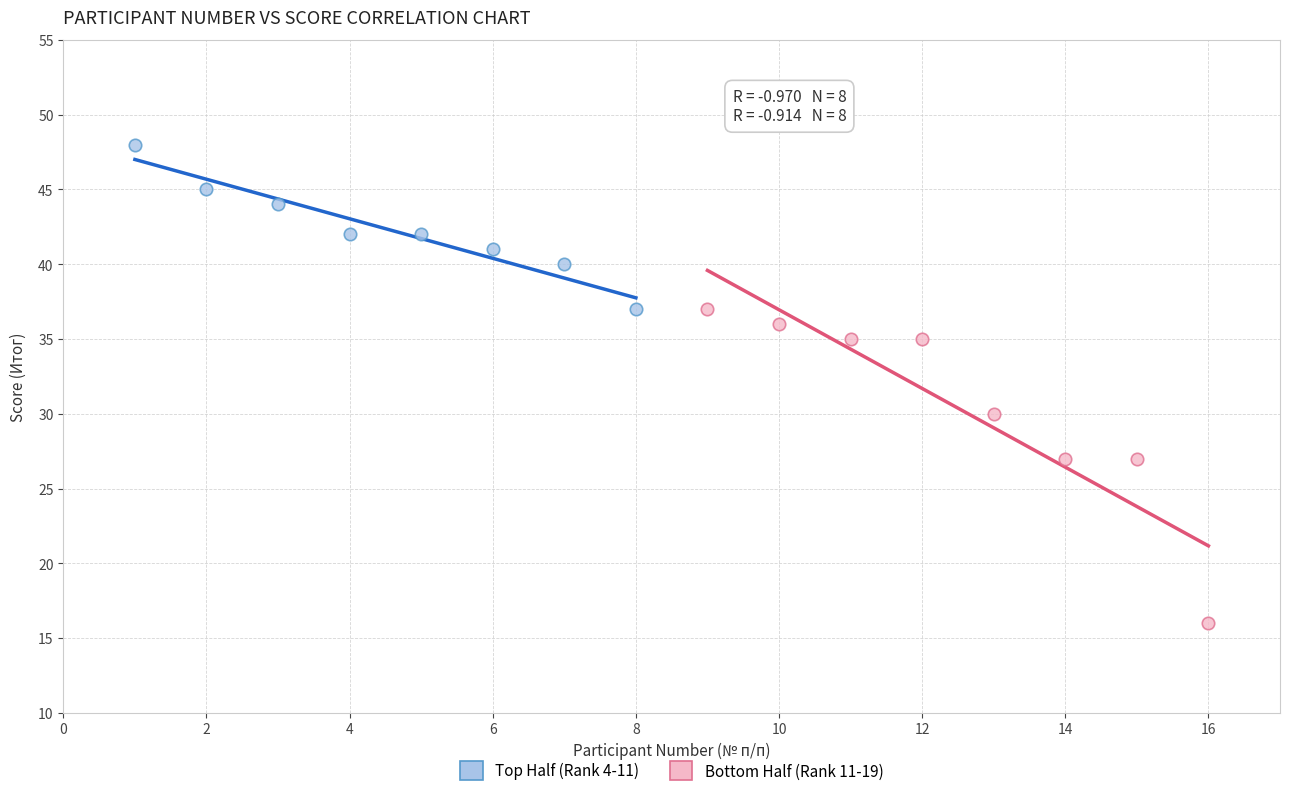

Which series reaches the minimum Y coordinate?

Bottom Half (Rank 11-19)